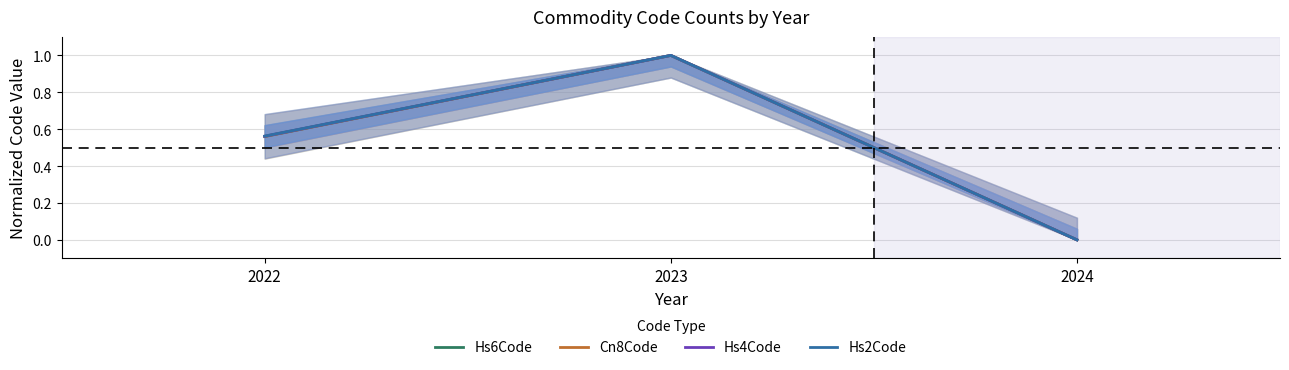

Which label corresponds to the smallest value in the chart?

2024